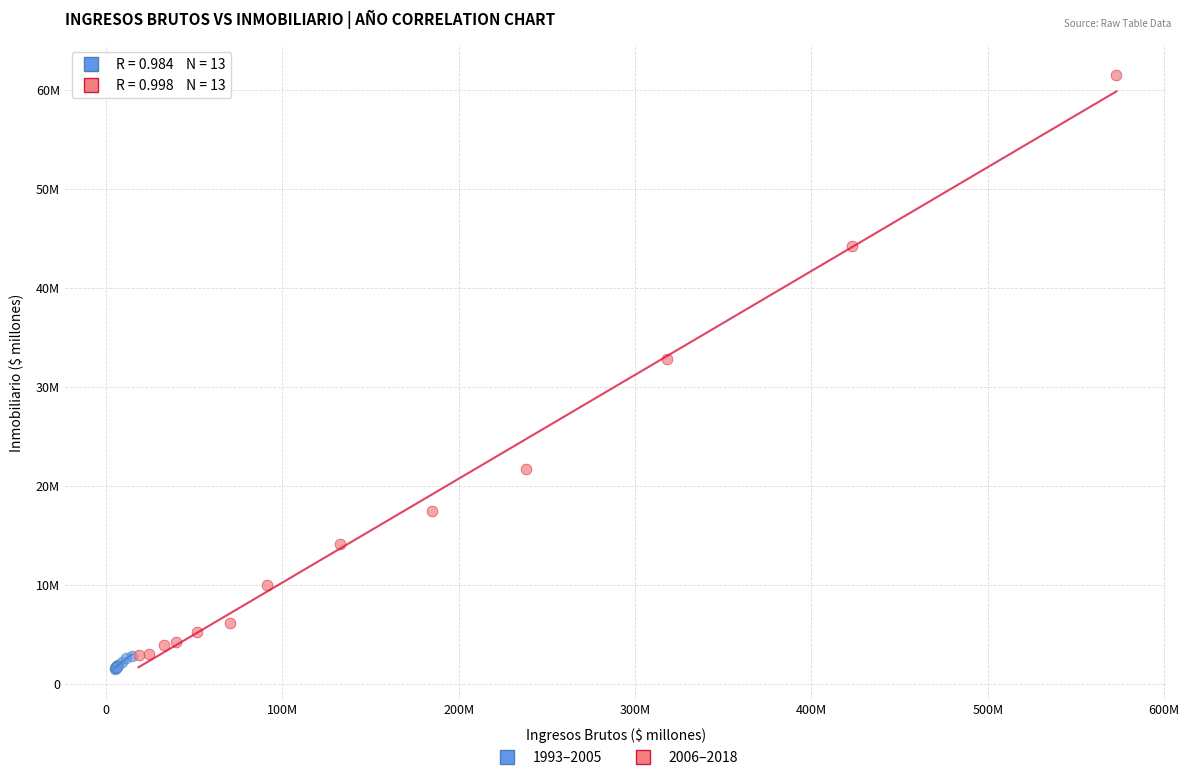

What are all the series names shown in the legend?

1993–2005, 2006–2018